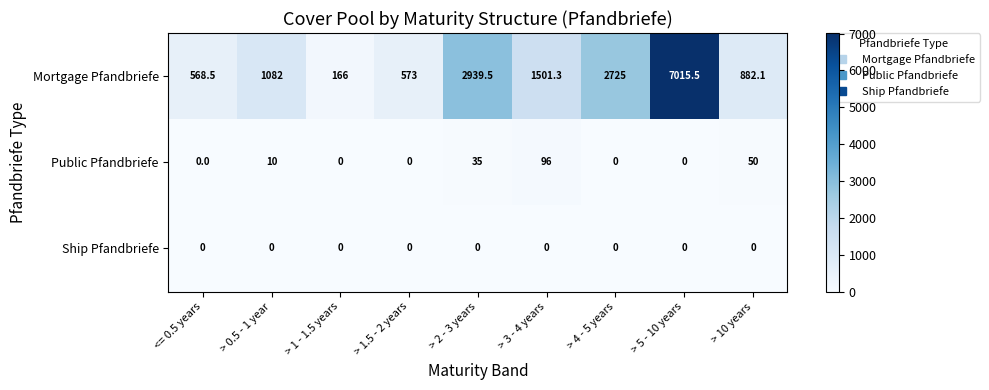

Which series has the largest range (max minus min)?

Mortgage Pfandbriefe